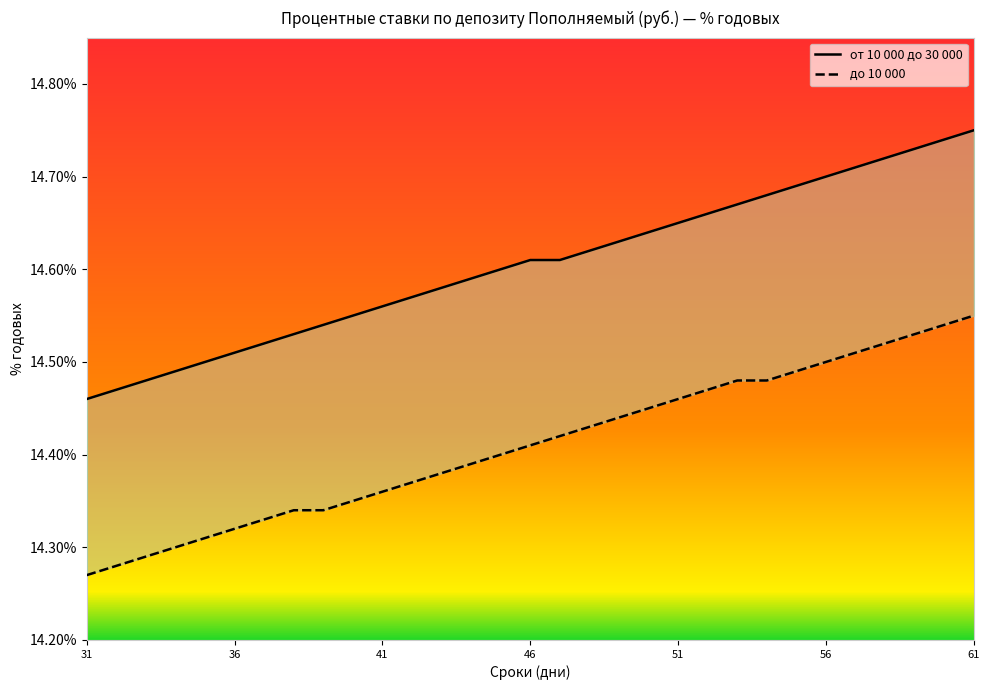

Is the value of до 10 000 at 56 greater than the value of от 10 000 до 30 000 at 51?

No